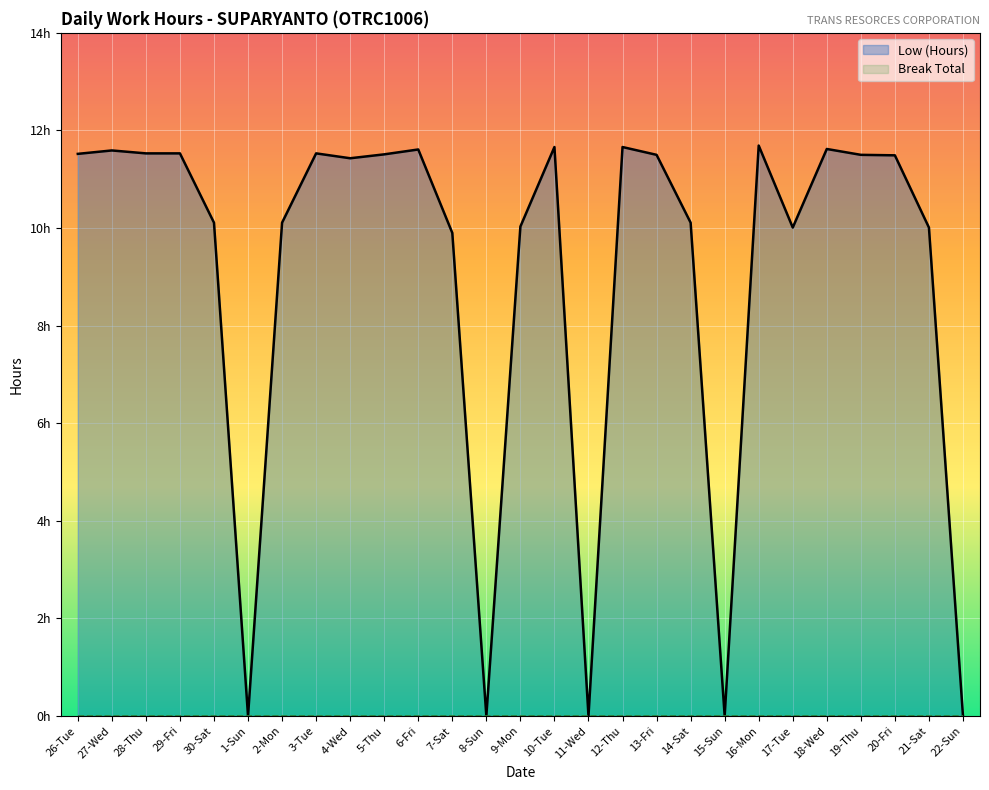

At which label does the data first exceed 11?

26-Tue